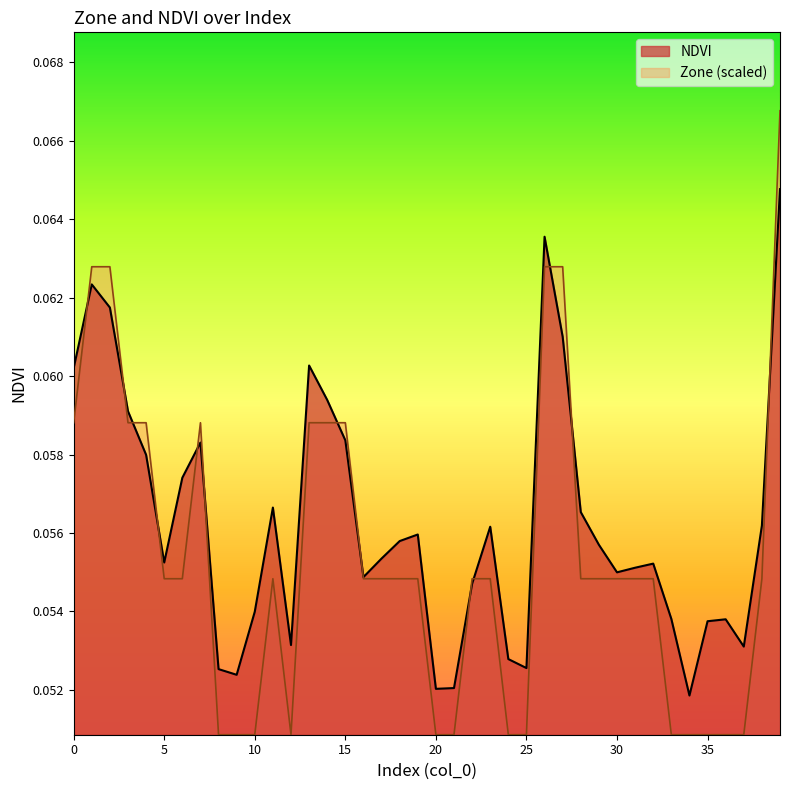

At which category does Zone reach its first local valley?

12